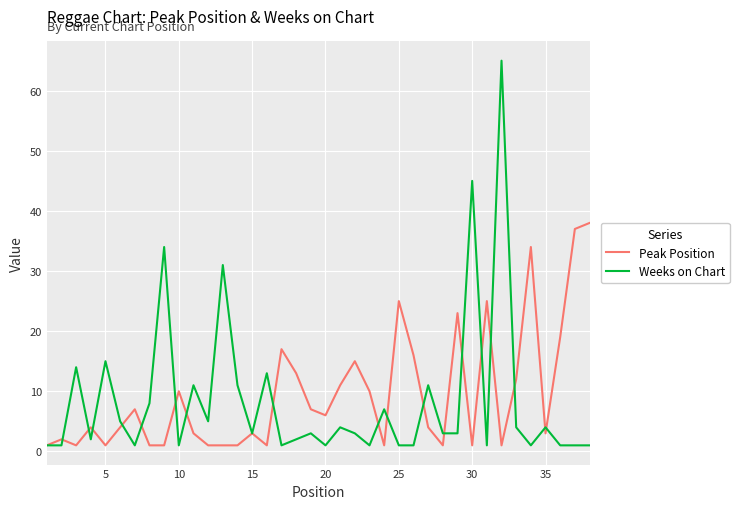

What is the highest value of the Peak Position series?

38